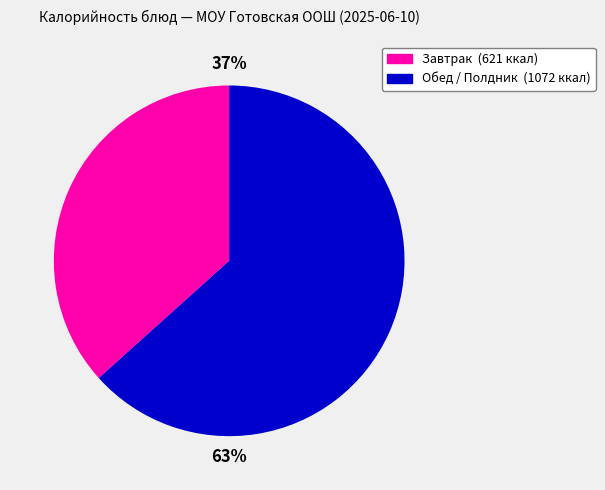

How many slices are in this pie chart?

2